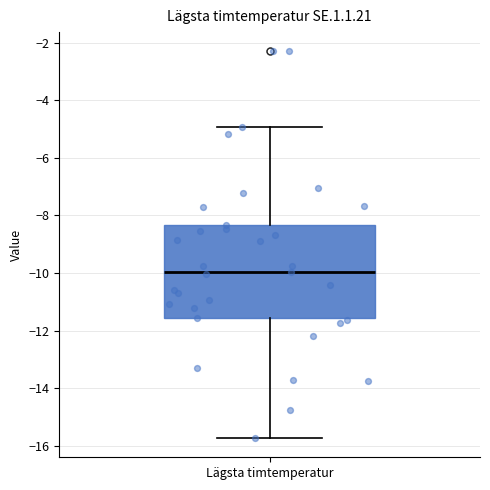

Where does the median line of the box for Lägsta timtemperatur sit on the y-axis? The values are not printed on the chart, so give them approximately, as read against the axis.

-10.0